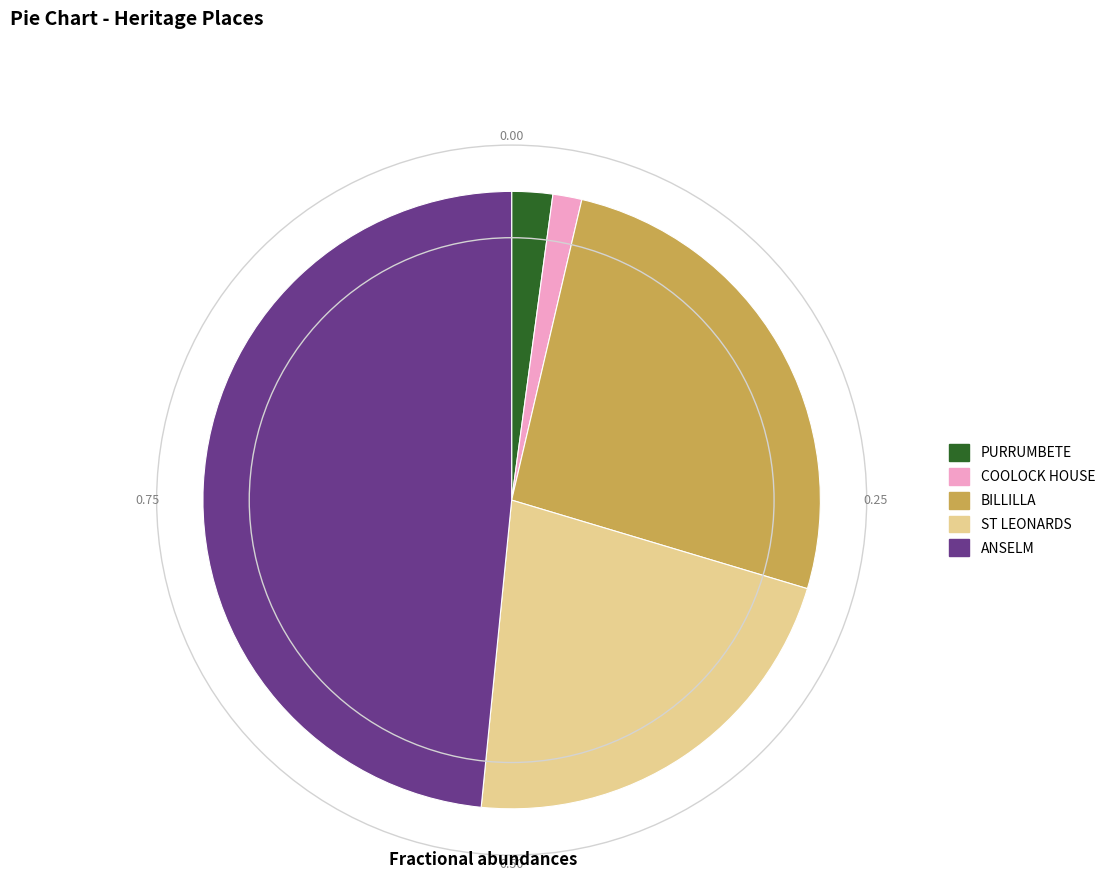

How many slices are in this pie chart?

5